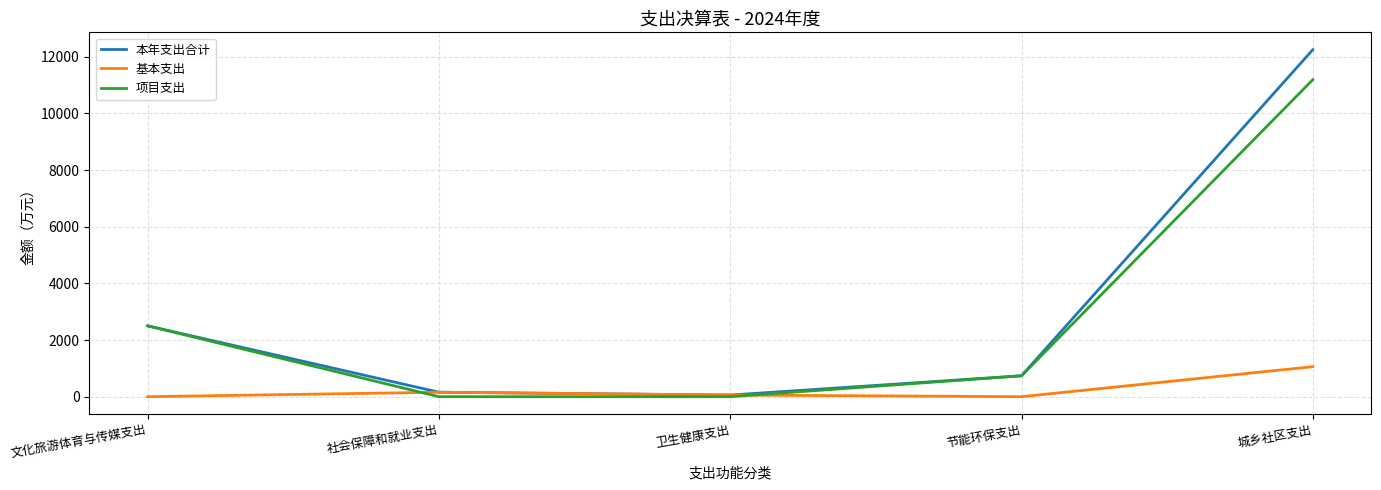

List the series in order of their peak value, highest first.

本年支出合计, 项目支出, 基本支出